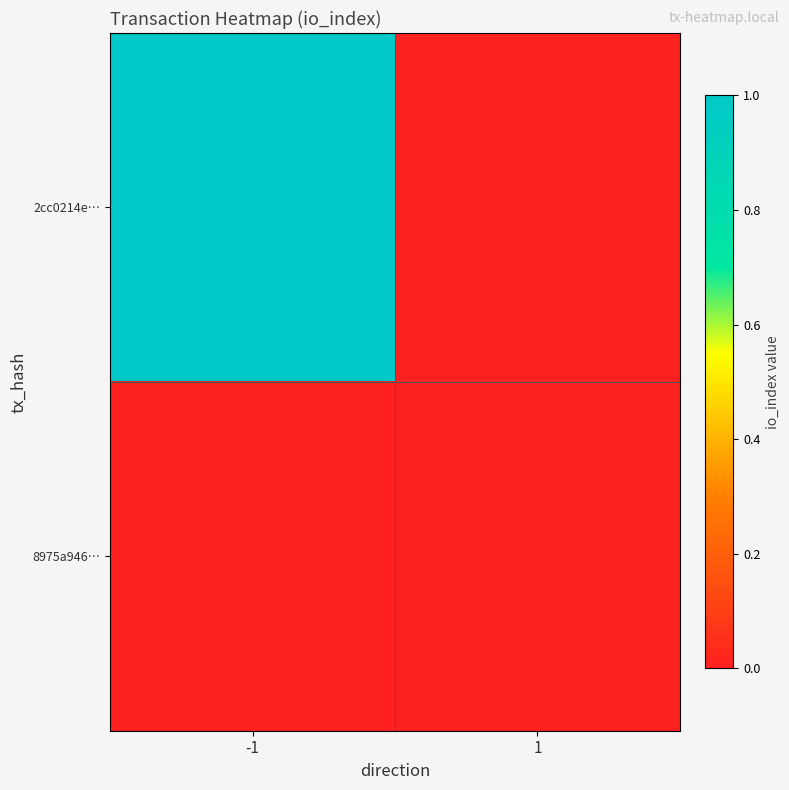

At how many categories does at least one series exceed 0?

1